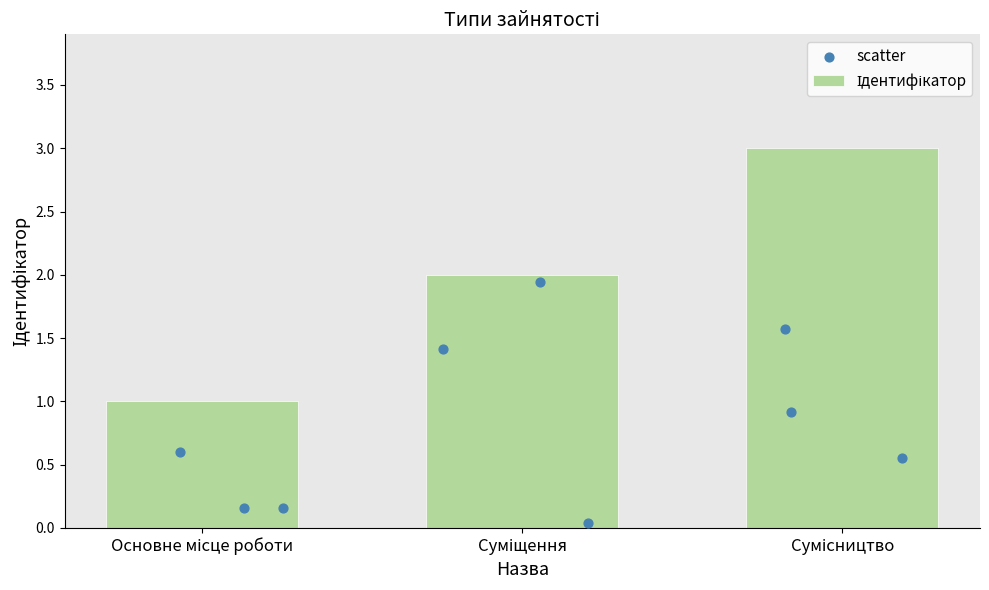

At which category is the sum across all series the highest?

Сумісництво